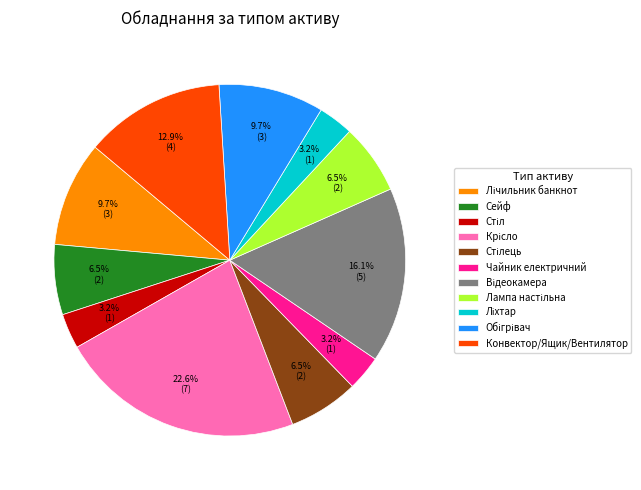

Is Сейф the majority of the pie?

No